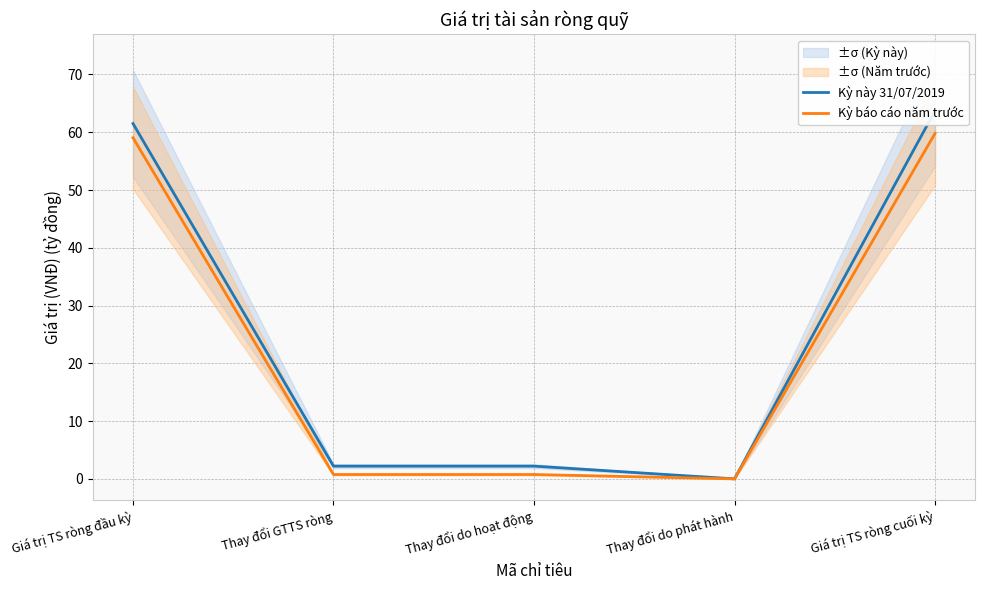

Is the value of Kỳ này 31/07/2019 at Giá trị TS ròng cuối kỳ greater than the value of Kỳ báo cáo năm trước at Giá trị TS ròng cuối kỳ?

Yes